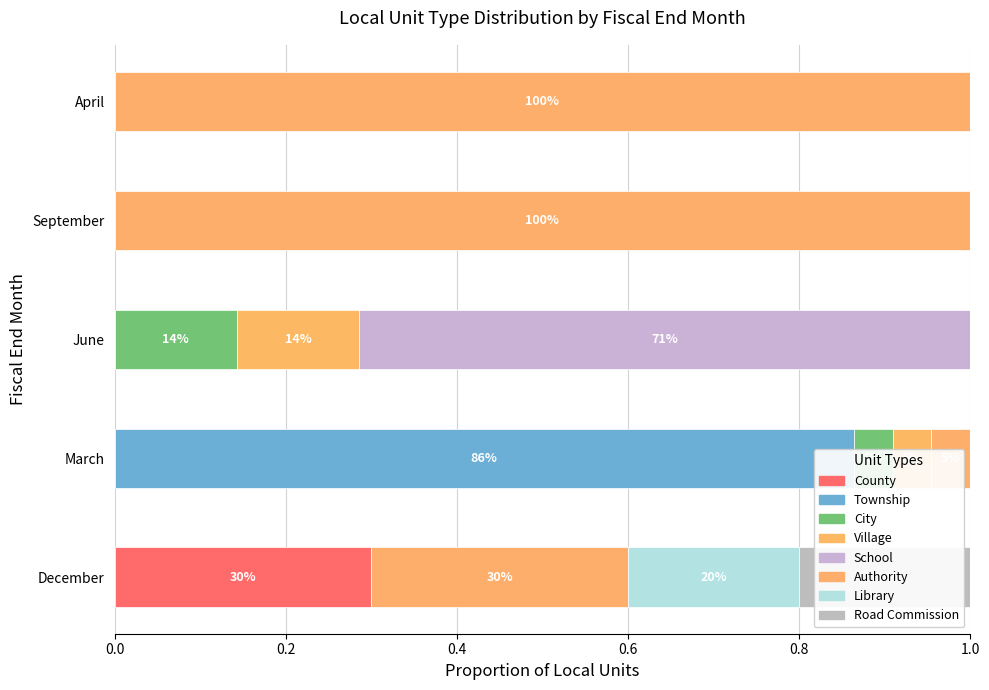

Does the chart contain any negative values?

No